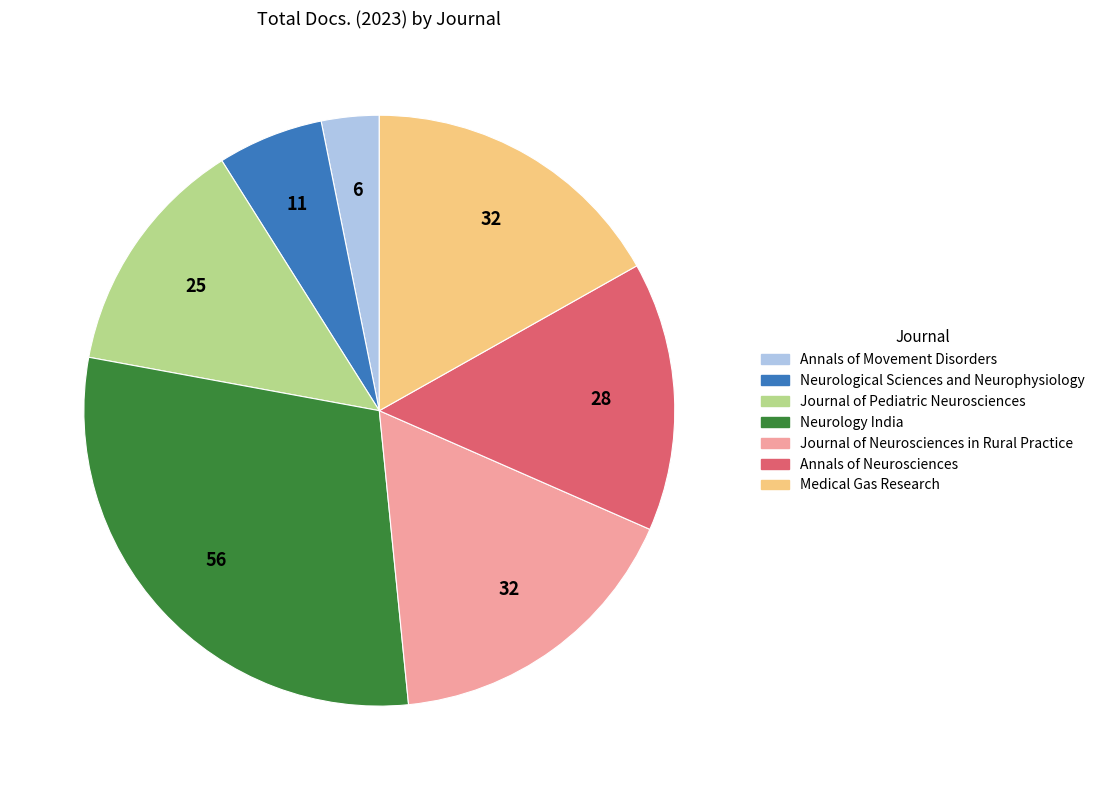

Which category has the biggest portion of the pie?

Neurology India